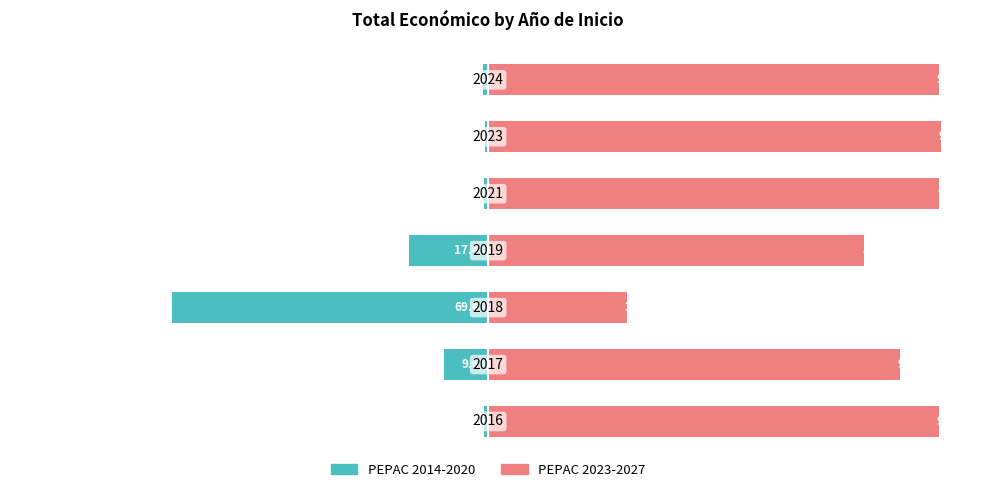

How many groups of bars are there?

7